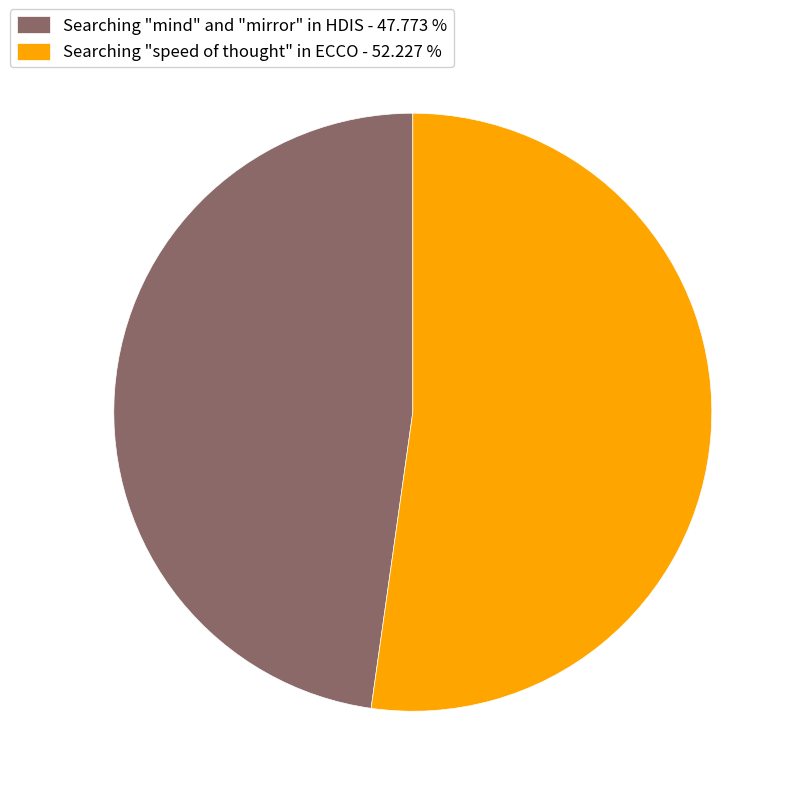

Approximately how many times larger is the value at Searching "mind" and "mirror" in HDIS compared to Searching "speed of thought" in ECCO?

0.9